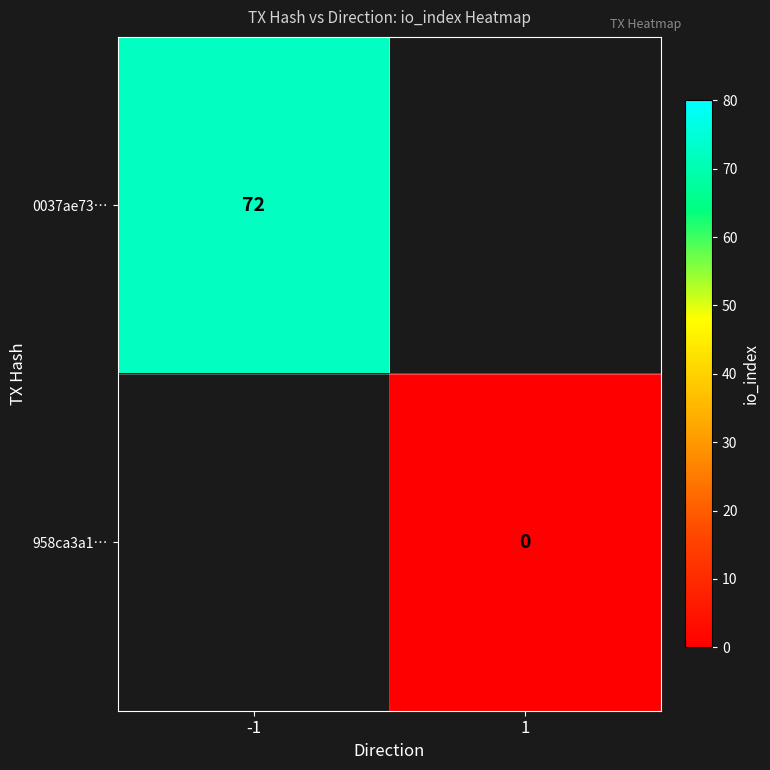

Is it true that 0037ae73… equals 110 at -1?

False